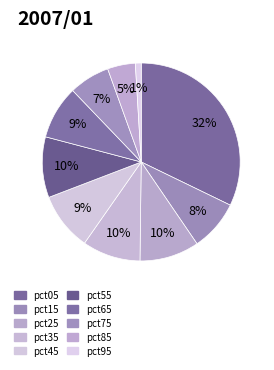

To the nearest percent, what percentage of the pie is pct75?

7%